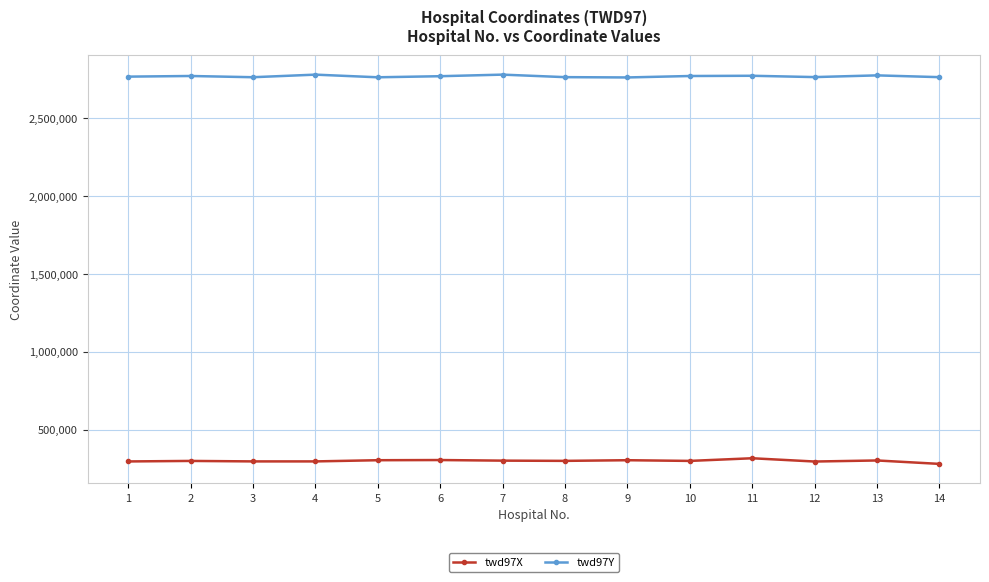

How many lines are shown in the chart?

2